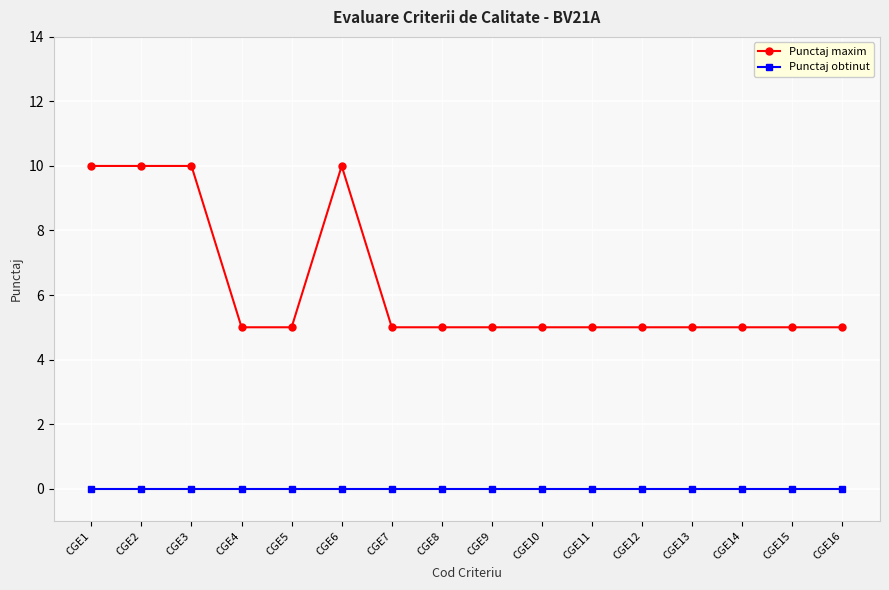

True or false: Punctaj maxim and Punctaj obtinut intersect in this chart.

False